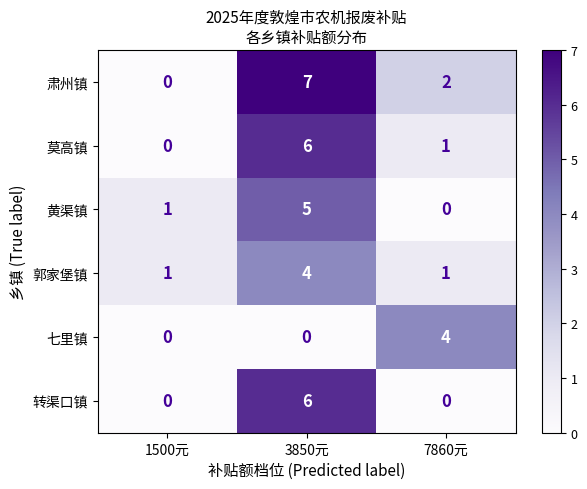

Is it true that 莫高镇 equals 6 at 3850元?

True